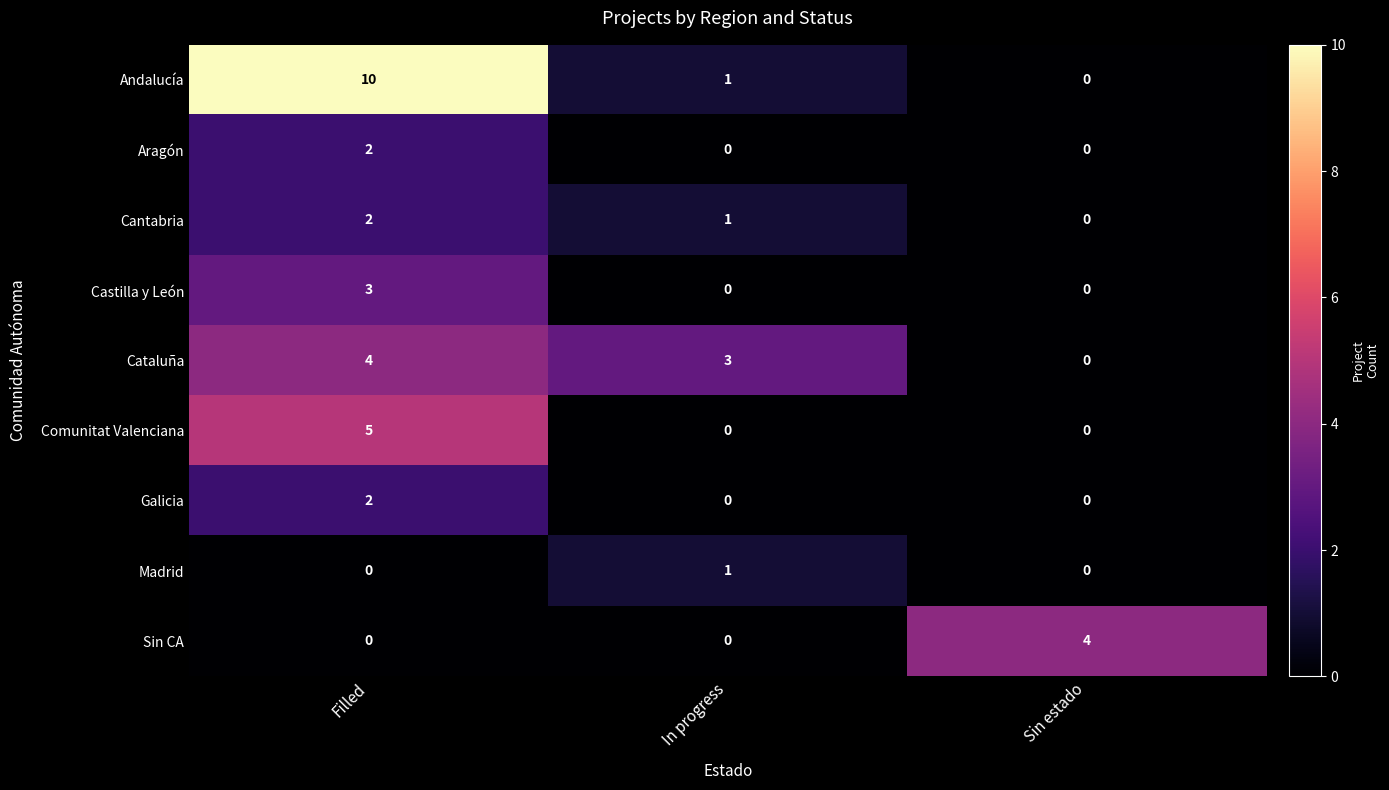

Reading right to left, what are all the values shown in this chart?

Andalucía: Sin estado=0	In progress=1	Filled=10
Aragón: Sin estado=0	In progress=0	Filled=2
Cantabria: Sin estado=0	In progress=1	Filled=2
Castilla y León: Sin estado=0	In progress=0	Filled=3
Cataluña: Sin estado=0	In progress=3	Filled=4
Comunitat Valenciana: Sin estado=0	In progress=0	Filled=5
Galicia: Sin estado=0	In progress=0	Filled=2
Madrid: Sin estado=0	In progress=1	Filled=0
Sin CA: Sin estado=4	In progress=0	Filled=0